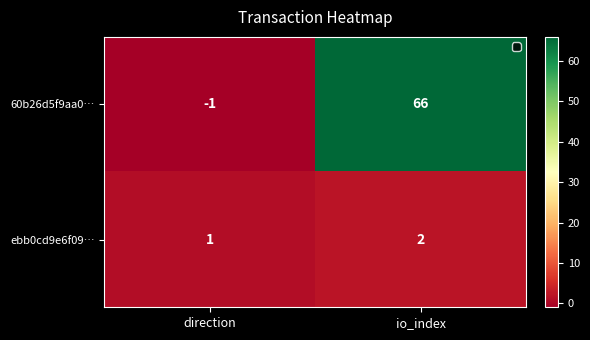

Is it true that 60b26d5f9aa0… equals 27 at io_index?

False